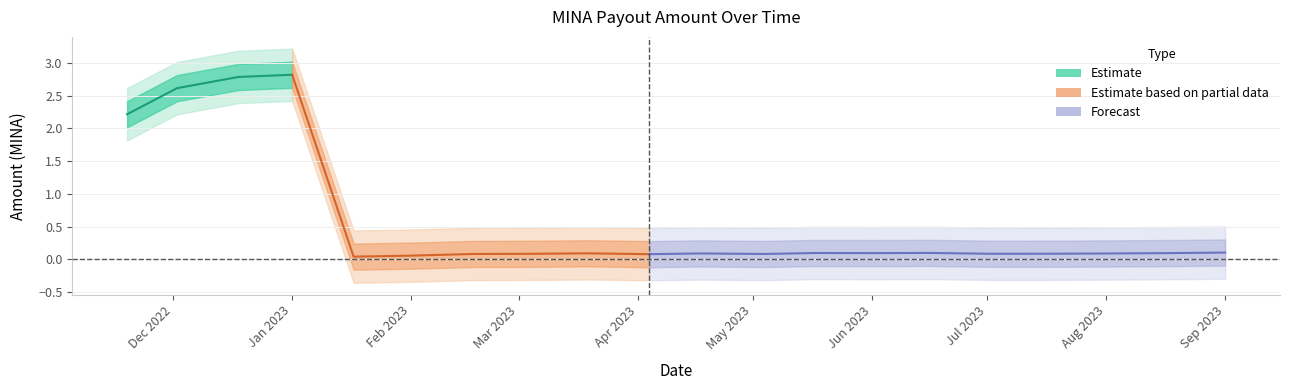

True or false: Amount_outer_lower and Amount_lower intersect in this chart.

False